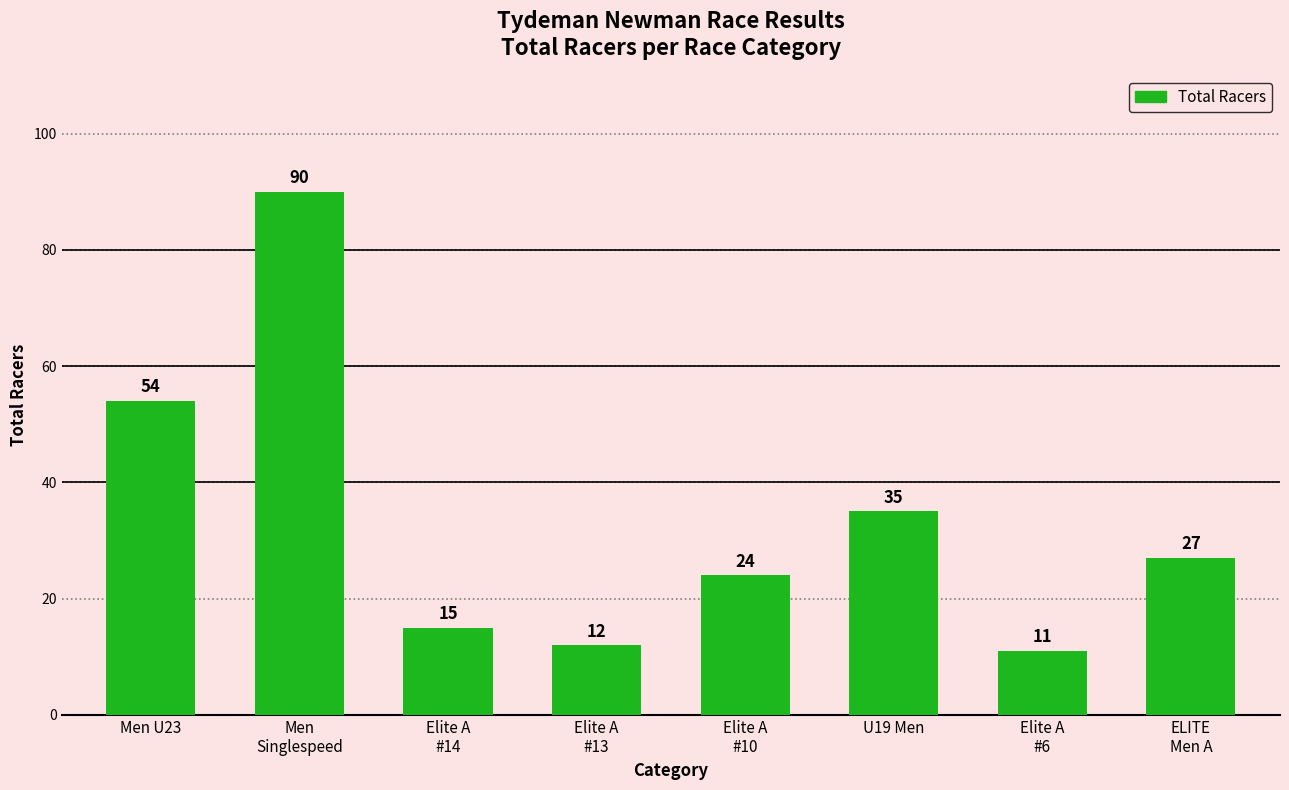

Approximately how many times larger is the value at Elite A
#10 compared to Elite A
#14?

1.6